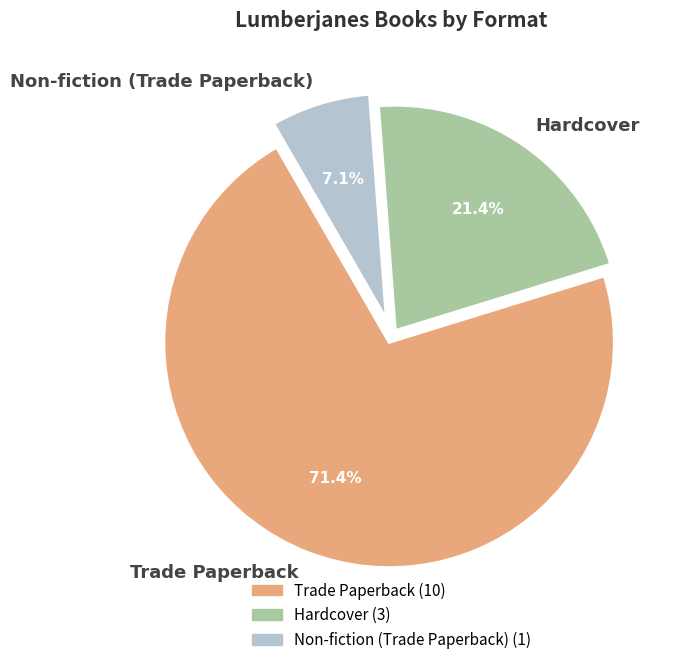

Which category has the biggest portion of the pie?

Trade Paperback